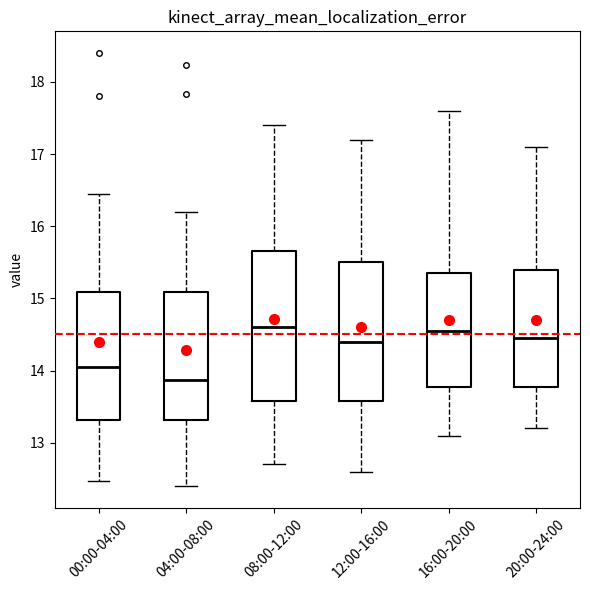

Reading left to right, transcribe this box plot: for each box, give where its median line is, the range the box spans, and where its two whiskers end, as read against the y-axis. The values are not printed on the chart, so give them approximately, as read against the axis.

00:00-04:00: median 14.1, box 13.3 to 15.1, whiskers 12.5 to 16.5
04:00-08:00: median 13.9, box 13.3 to 15.1, whiskers 12.4 to 16.2
08:00-12:00: median 14.6, box 13.6 to 15.7, whiskers 12.7 to 17.4
12:00-16:00: median 14.4, box 13.6 to 15.5, whiskers 12.6 to 17.2
16:00-20:00: median 14.6, box 13.8 to 15.4, whiskers 13.1 to 17.6
20:00-24:00: median 14.5, box 13.8 to 15.4, whiskers 13.2 to 17.1